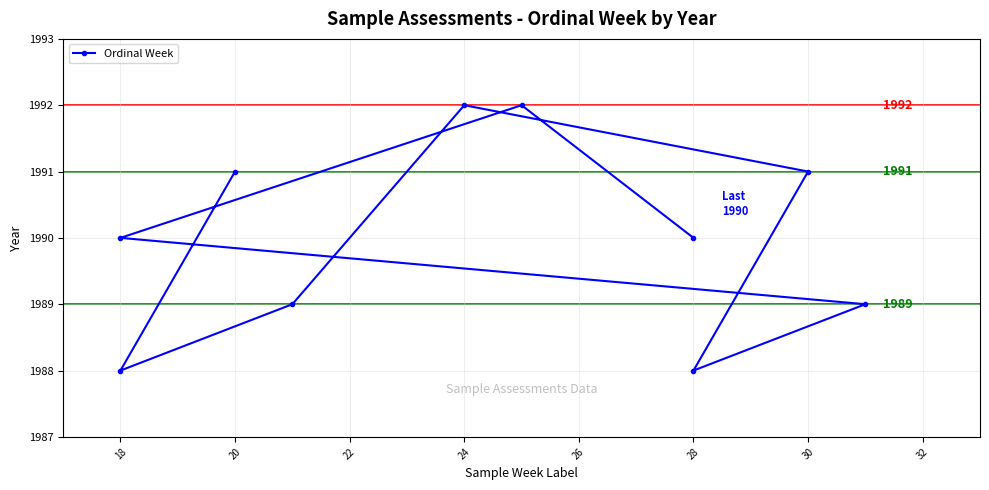

What is the difference between the values at 24 and 32?

1